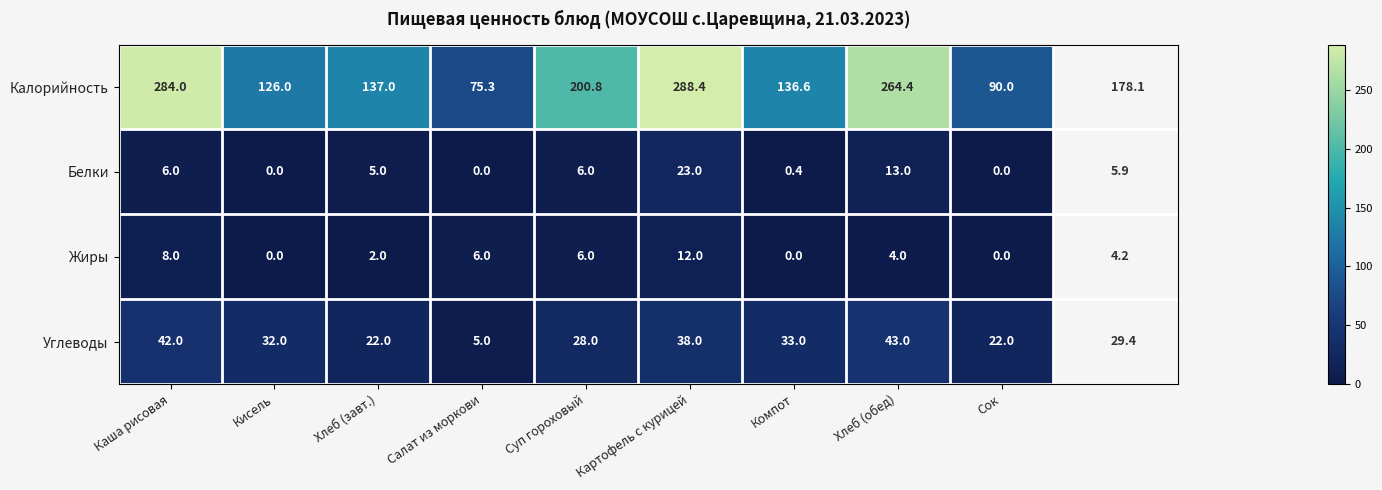

What is the total value across all series at Кисель?

158.0